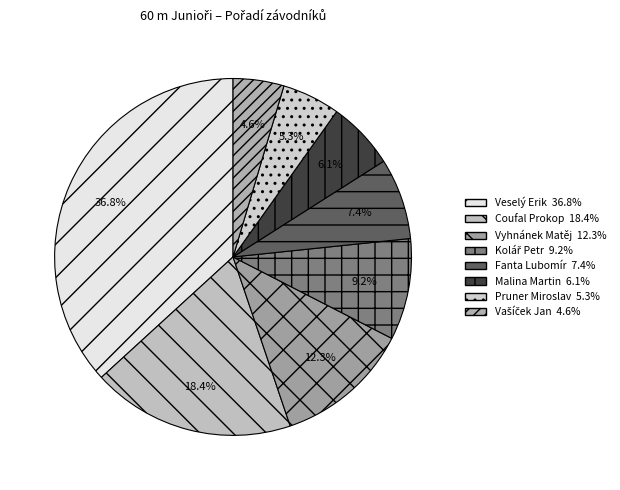

Is the sum of Coufal Prokop and Vyhnánek Matěj greater than half?

No